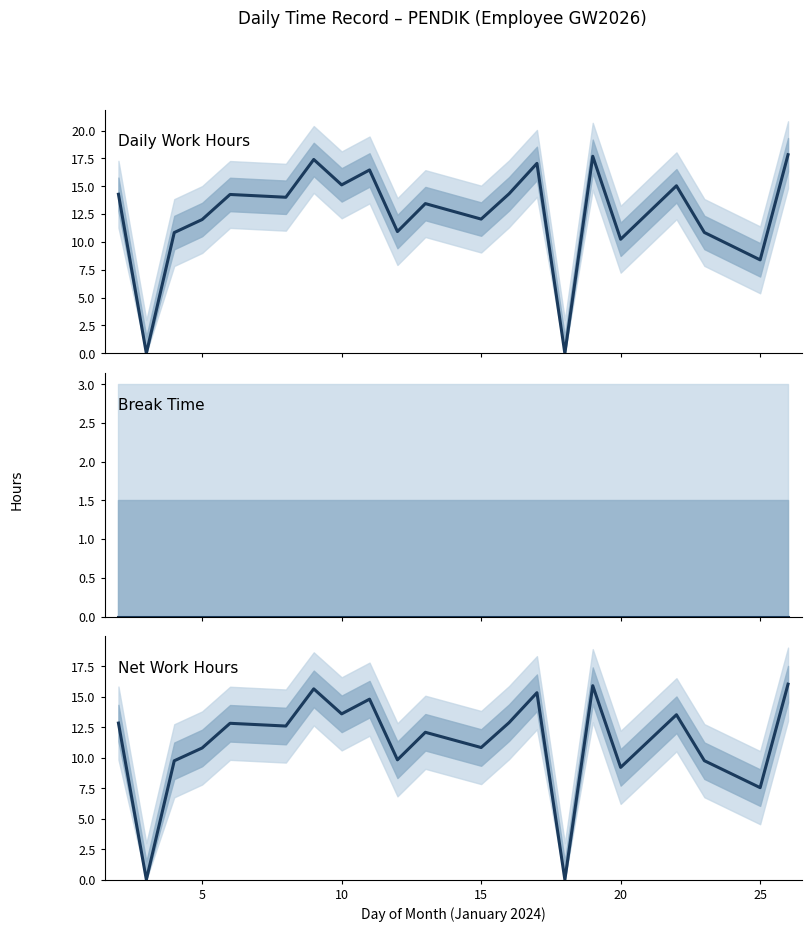

How many categories are shown in the chart?

21